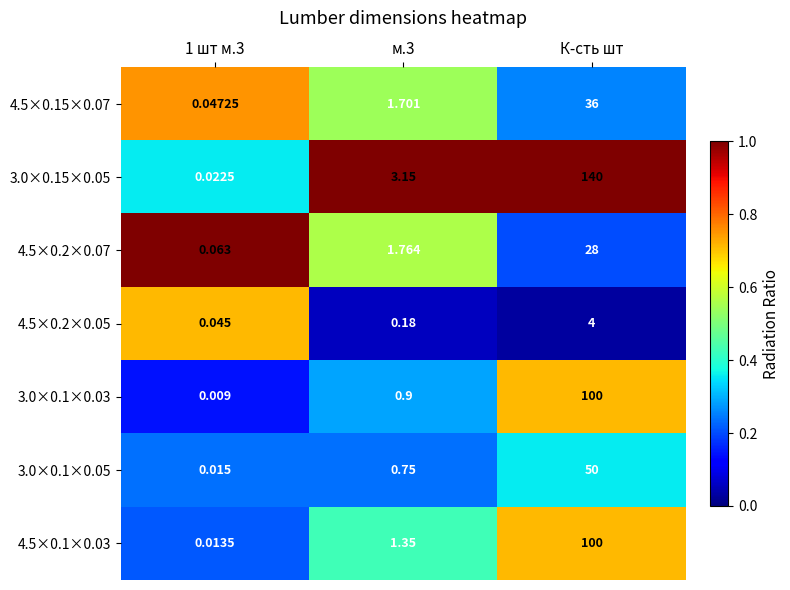

Is the value of 4.5×0.1×0.03 at 1 шт м.3 greater than the value of 3.0×0.15×0.05 at м.3?

No